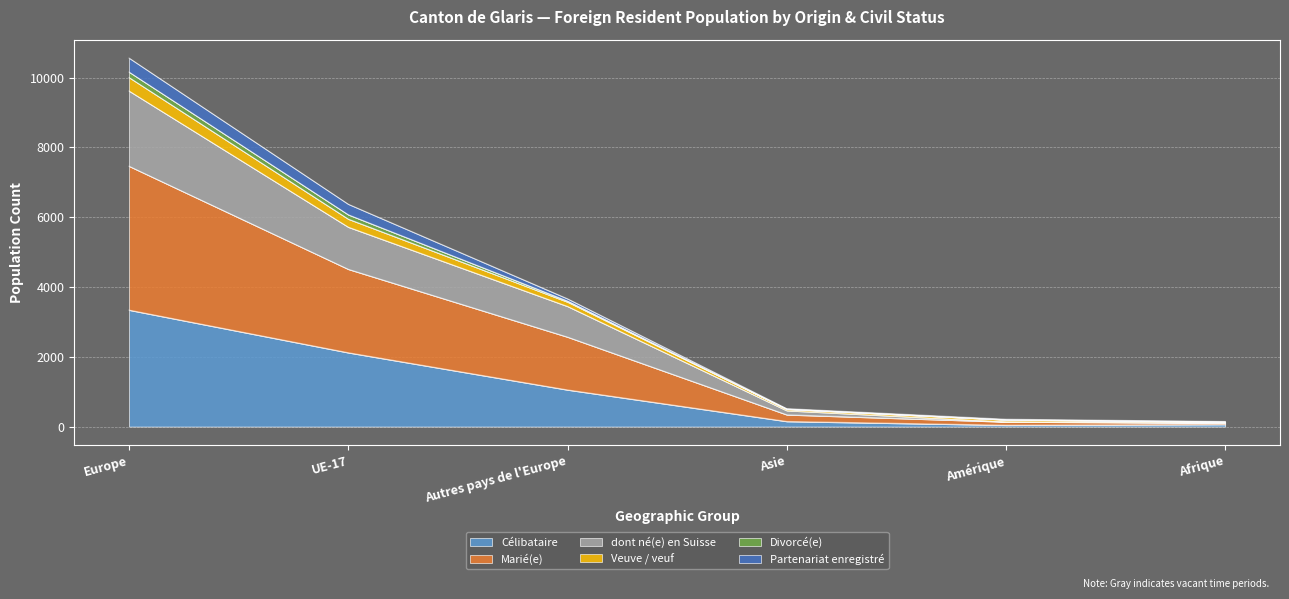

True or false: Célibataire and Marié(e) cross at least once.

False